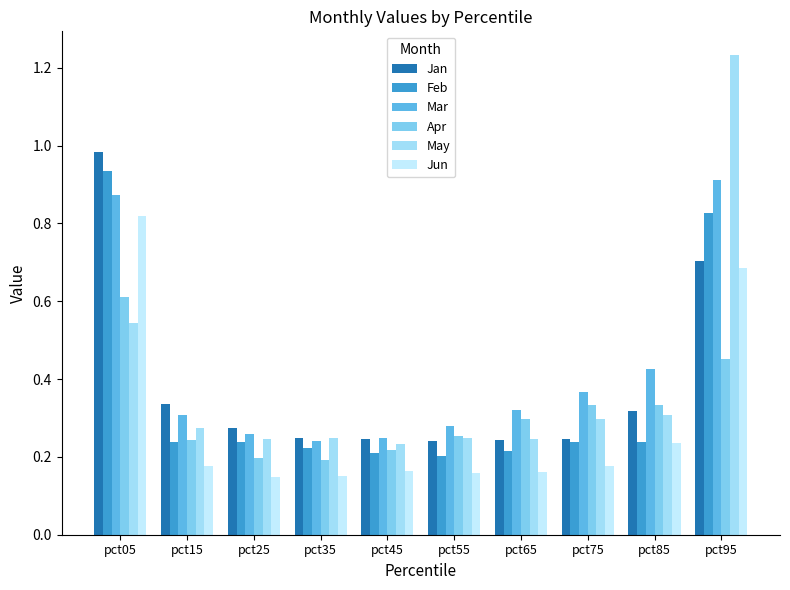

At which label is Jun closest to 0?

pct25